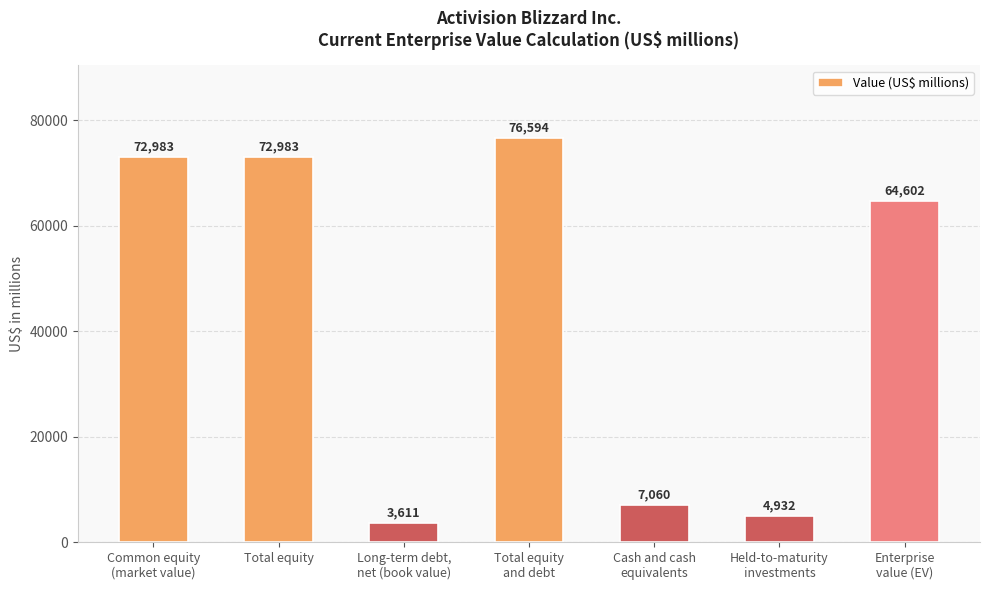

Approximately how many times larger is the value at Total equity compared to Cash and cash
equivalents?

10.3